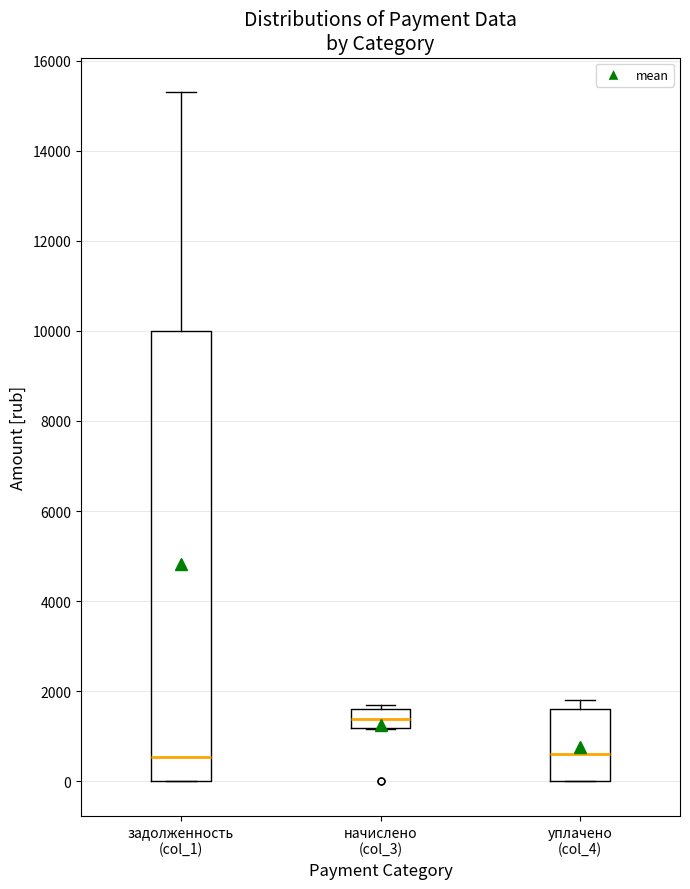

Which box has the highest median line?

начислено (col_3)